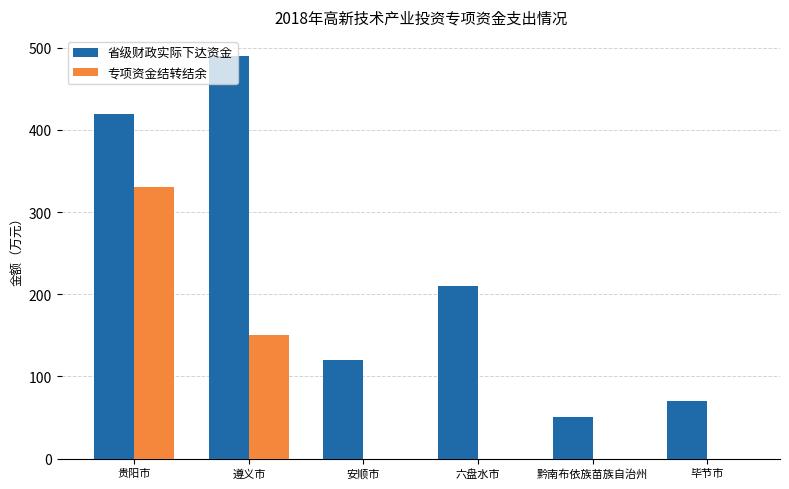

How many groups of bars are there?

6